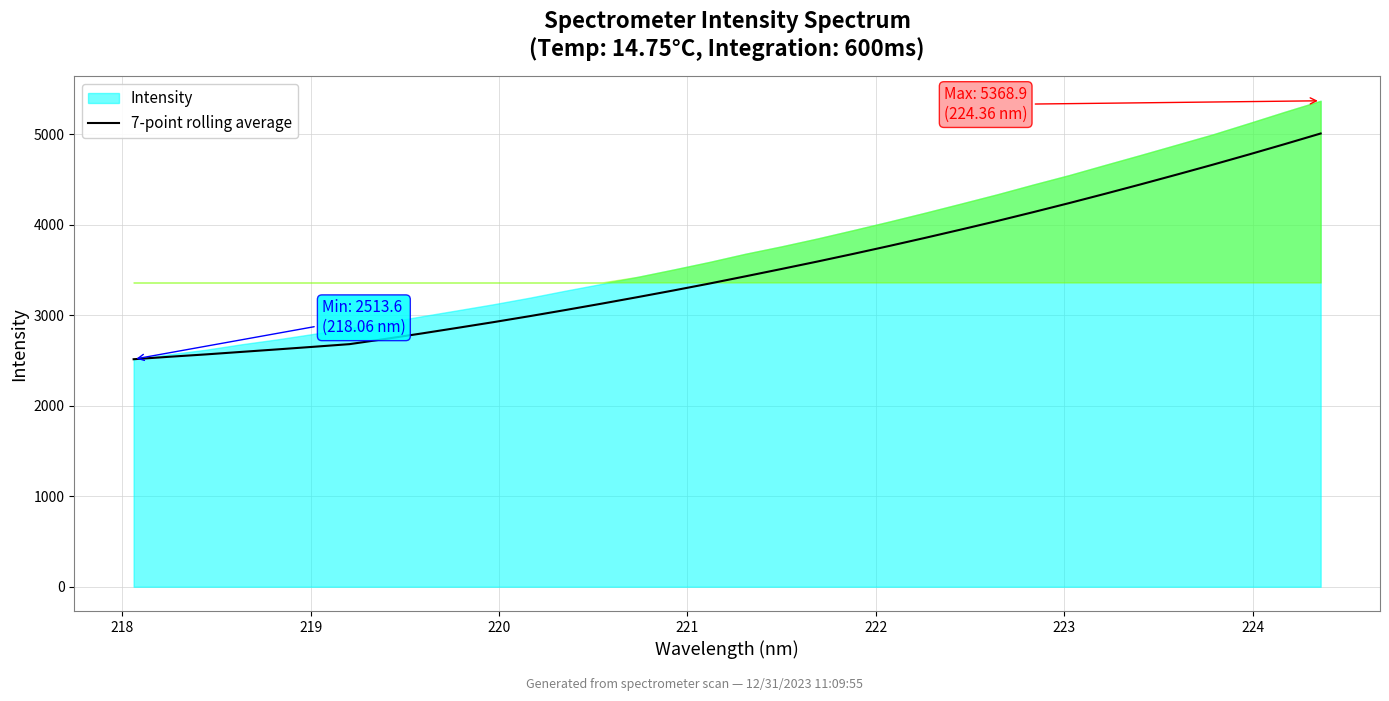

What is the highest value of the 7-point rolling average series?

5007.4